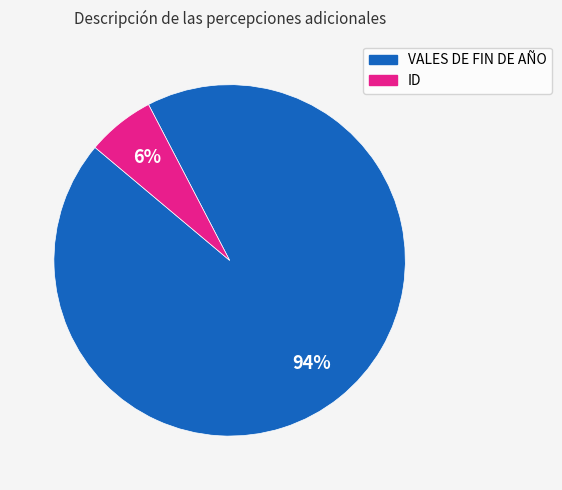

How many slices are in this pie chart?

2